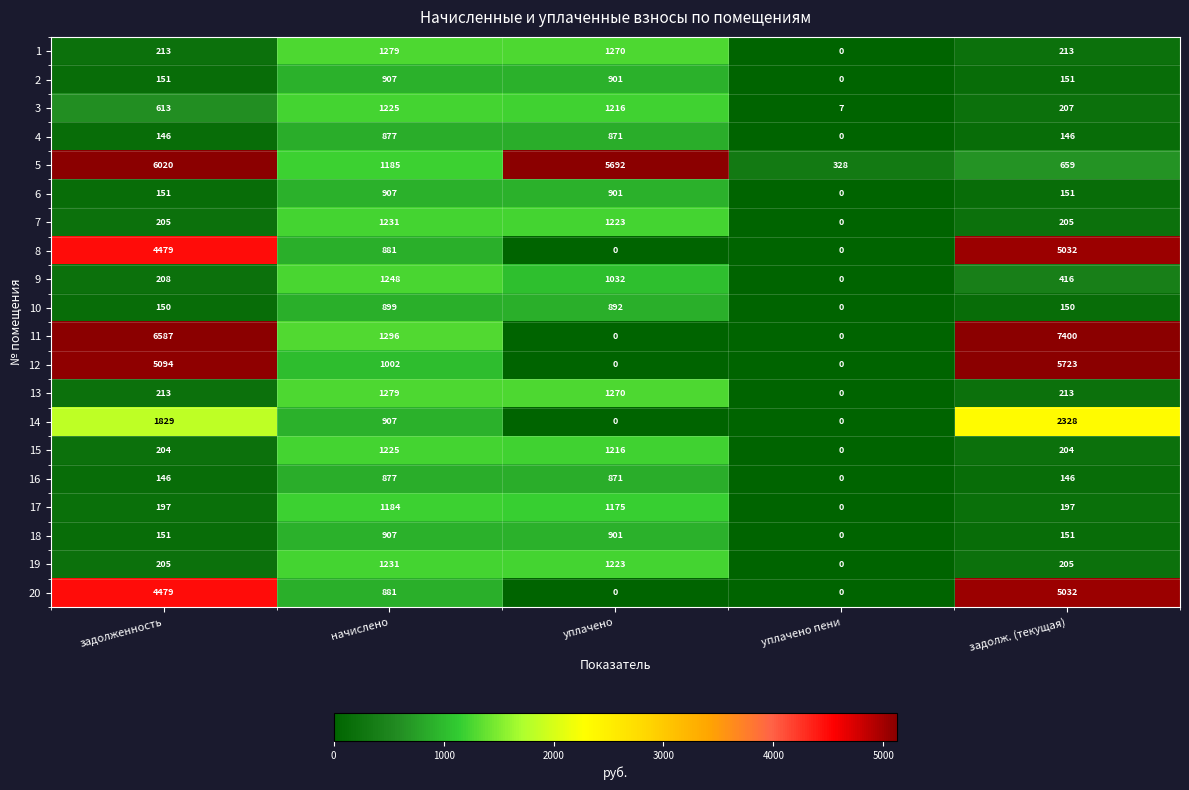

What is the approximate value of 19 at задолж. (текущая)?

205